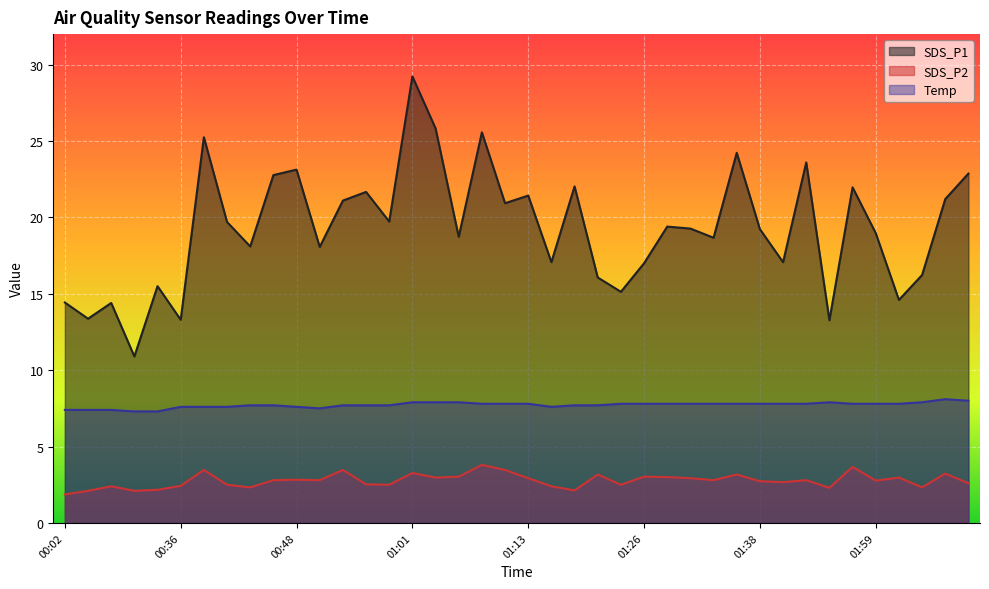

Which series has the largest total across all categories?

SDS_P1